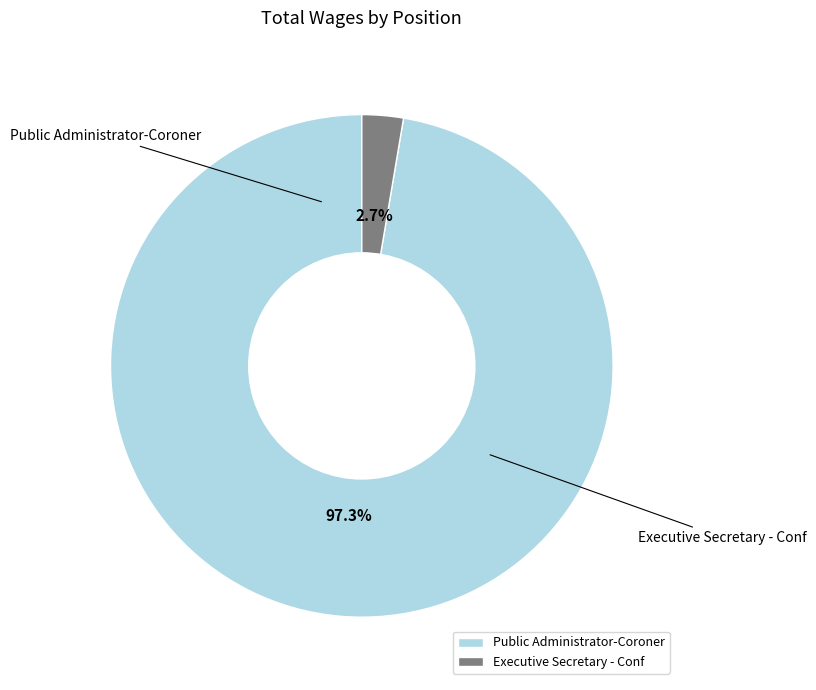

To the nearest percent, what is the combined percentage of Public Administrator-Coroner and Executive Secretary - Conf?

100%